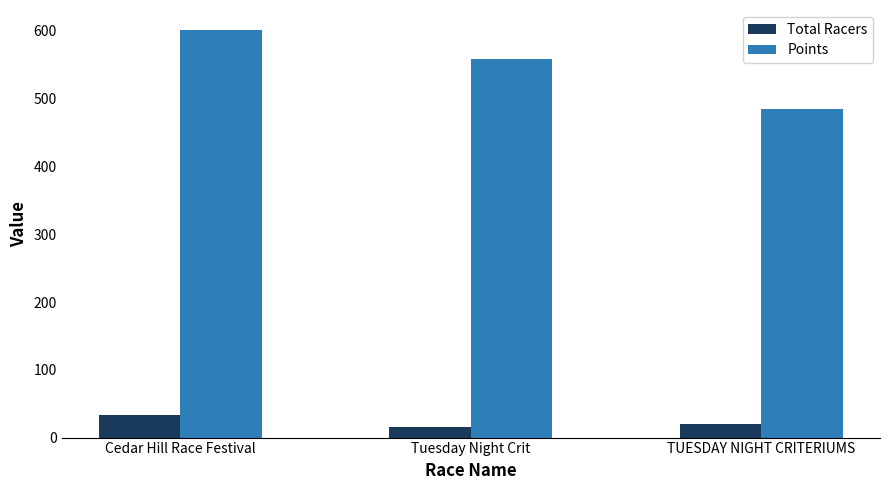

Where is Total Racers nearest to the value 24?

TUESDAY NIGHT CRITERIUMS